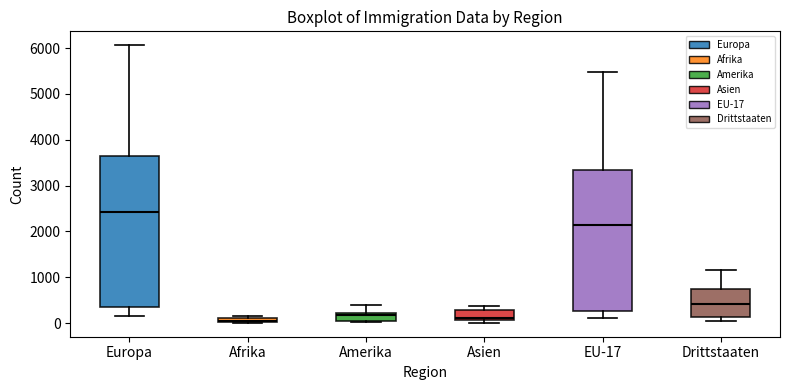

Comparing the boxes themselves (not the whiskers), which one is the tallest?

Europa